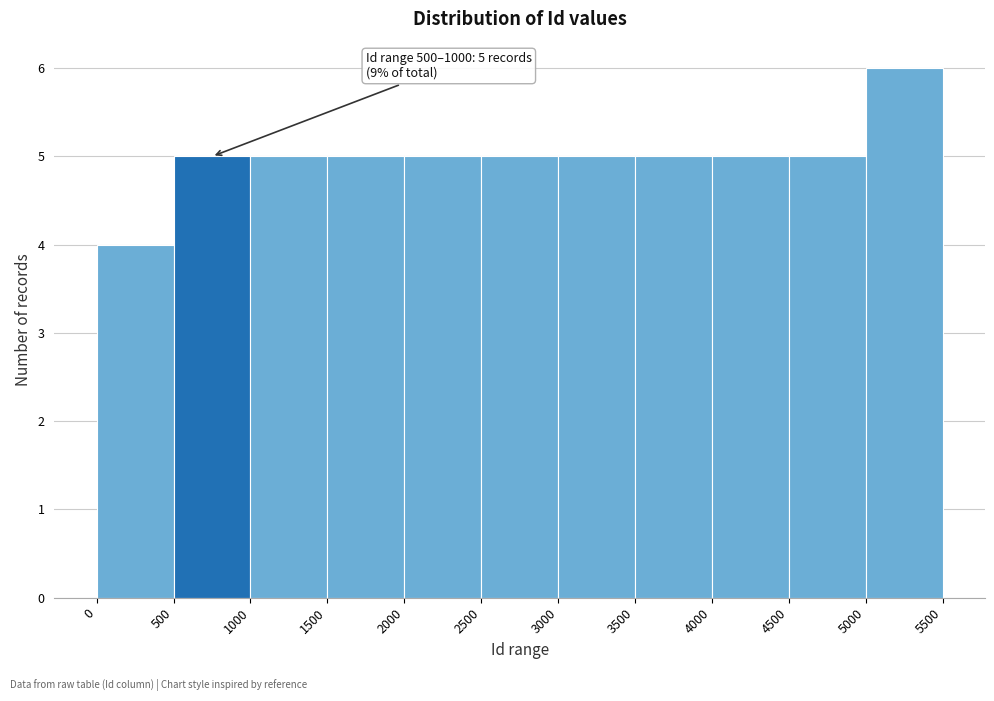

Over which range of the x-axis is the bar tallest?

5000 to 5500